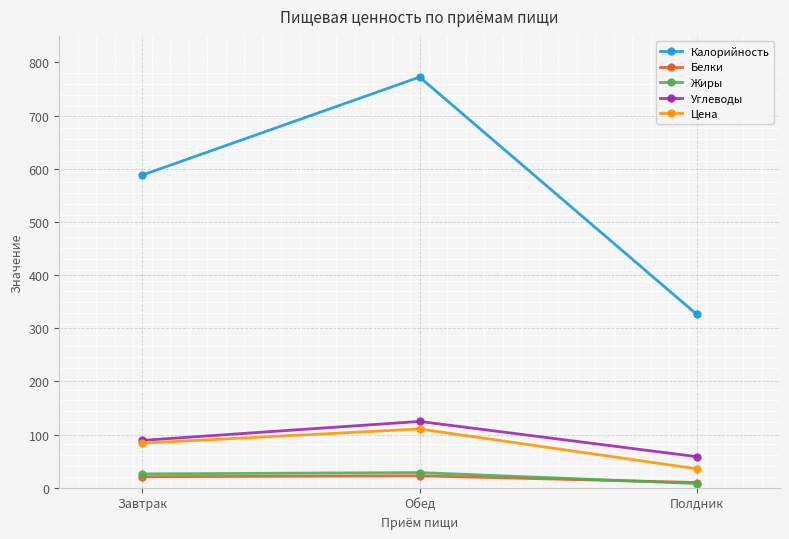

What is the average value of the Углеводы series?

90.7